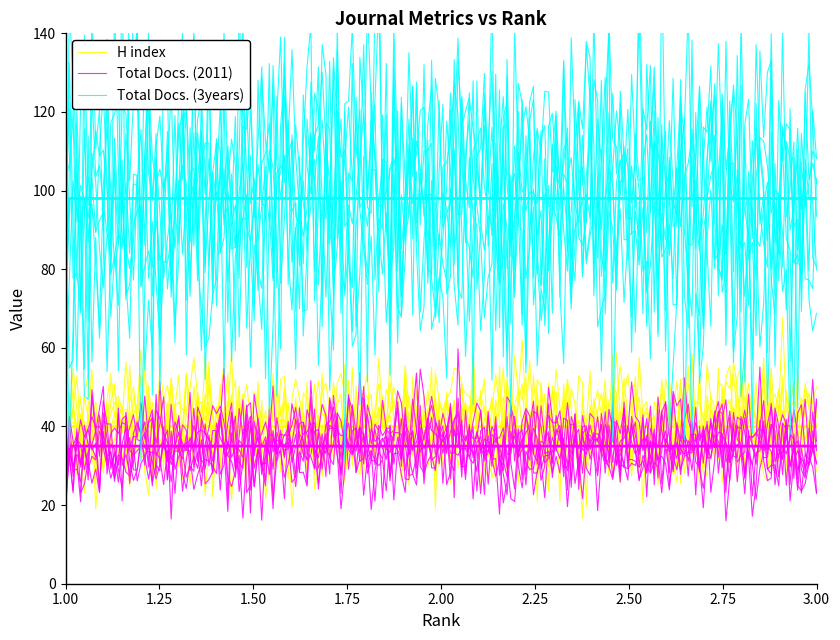

What is the total value across all series at 3?

121